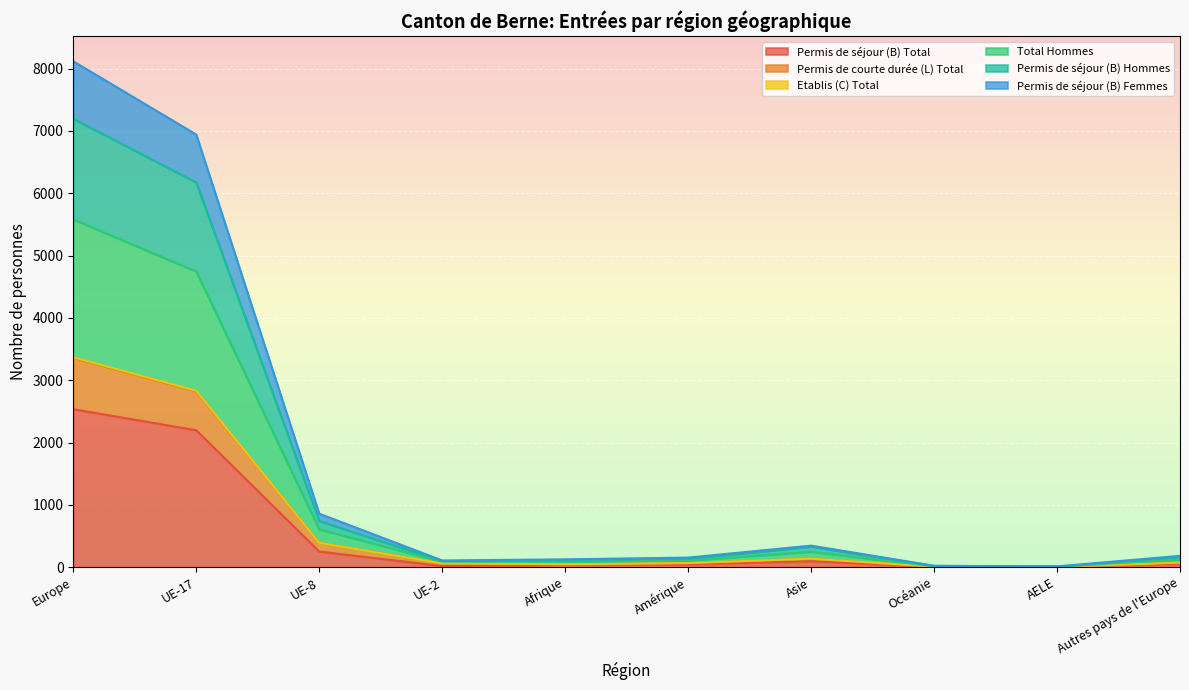

At which category does Permis de séjour (B) Total reach its first local valley?

UE-2